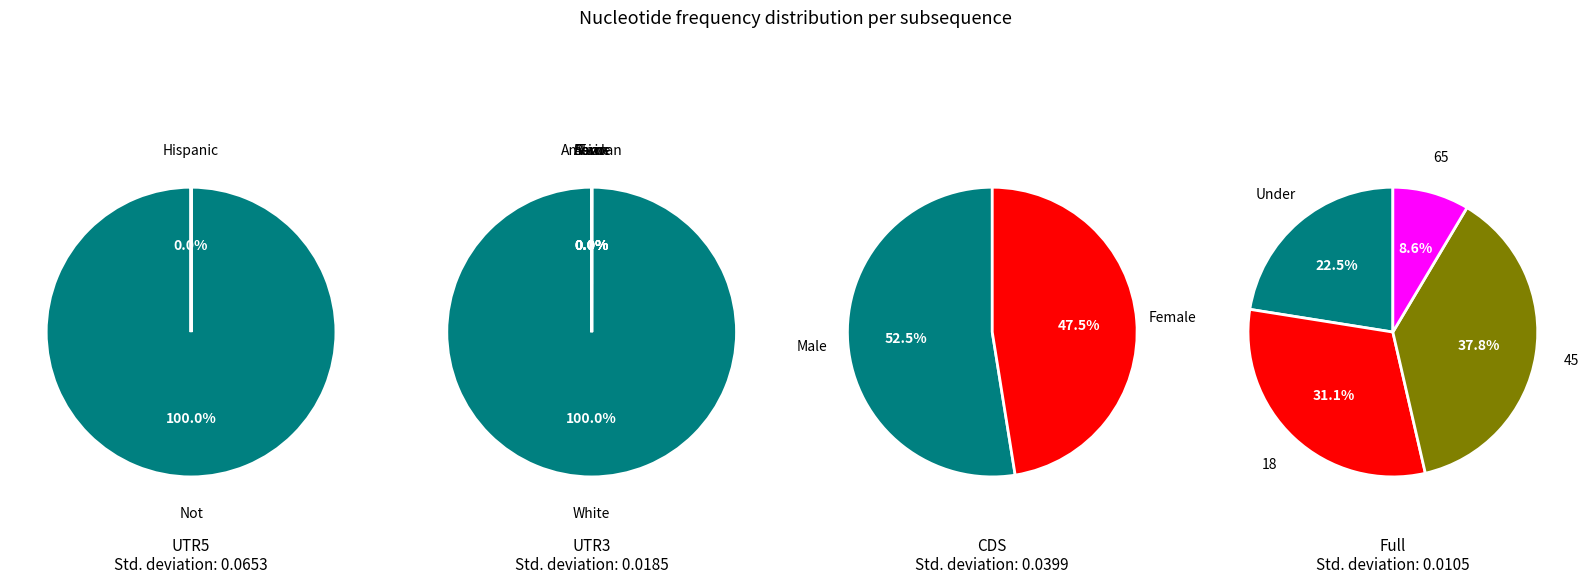

Does Not Hispanic or Latino account for over 50% of the chart?

Yes